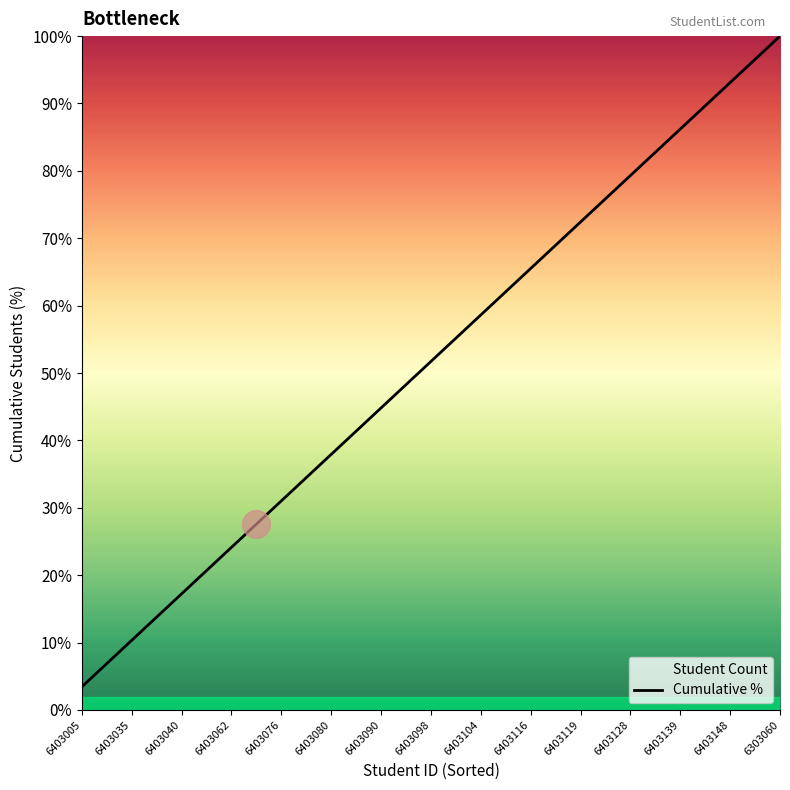

What is the change in value from 6403035 to 6403119?

+62.1